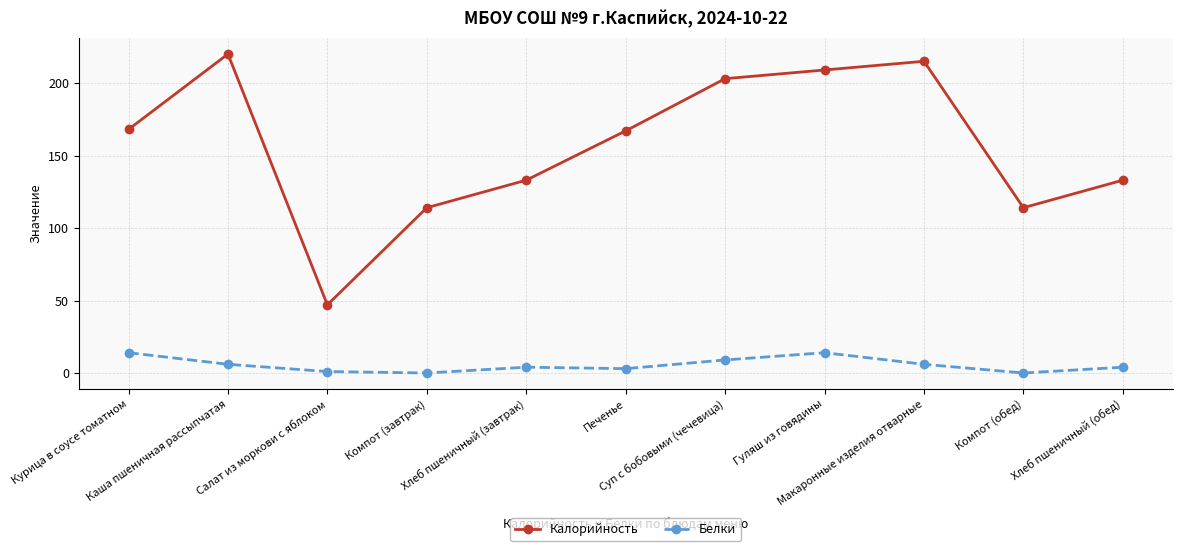

What is the sum of all Белки values?

61